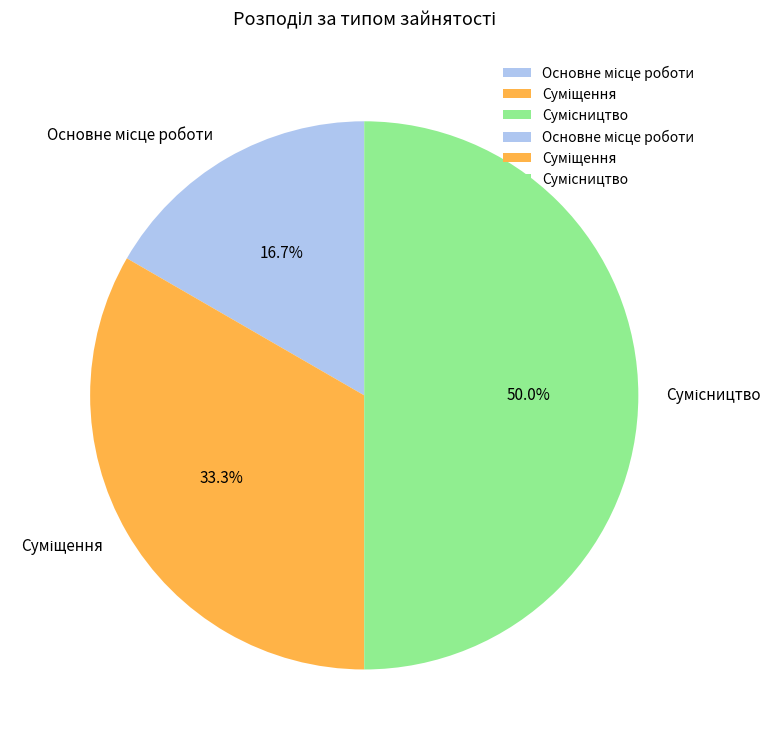

Count the number of slices in the pie.

3